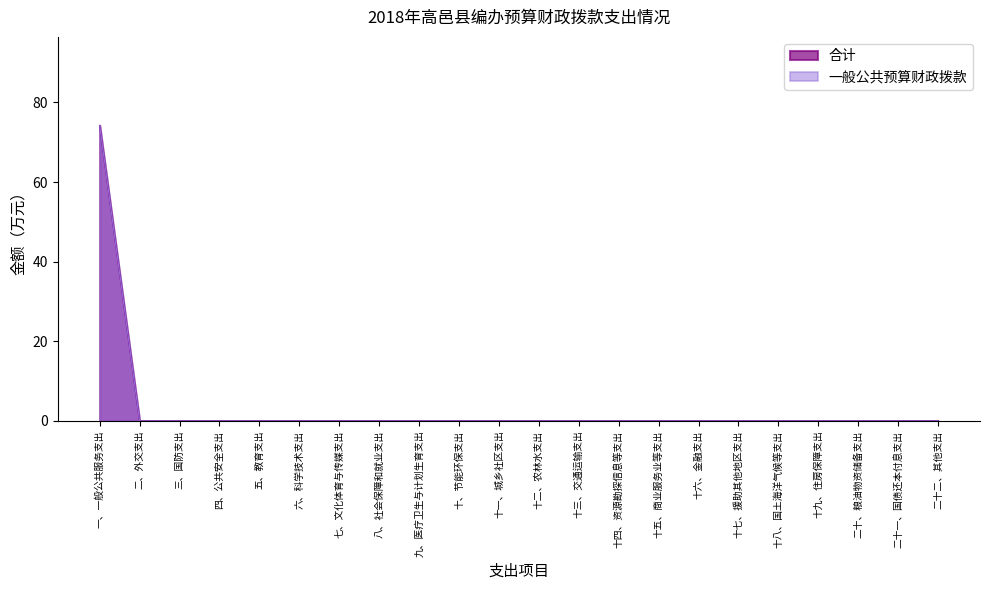

What is the difference between the maximum and minimum values in the 合计 series?

74.2